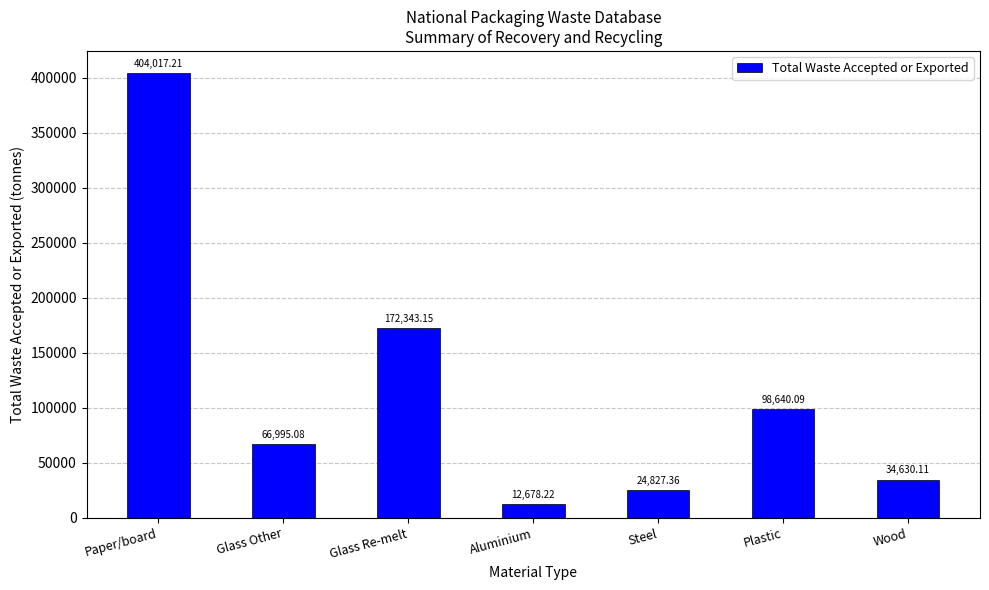

List the labels in order of value, largest first.

Paper/board, Glass Re-melt, Plastic, Glass Other, Wood, Steel, Aluminium